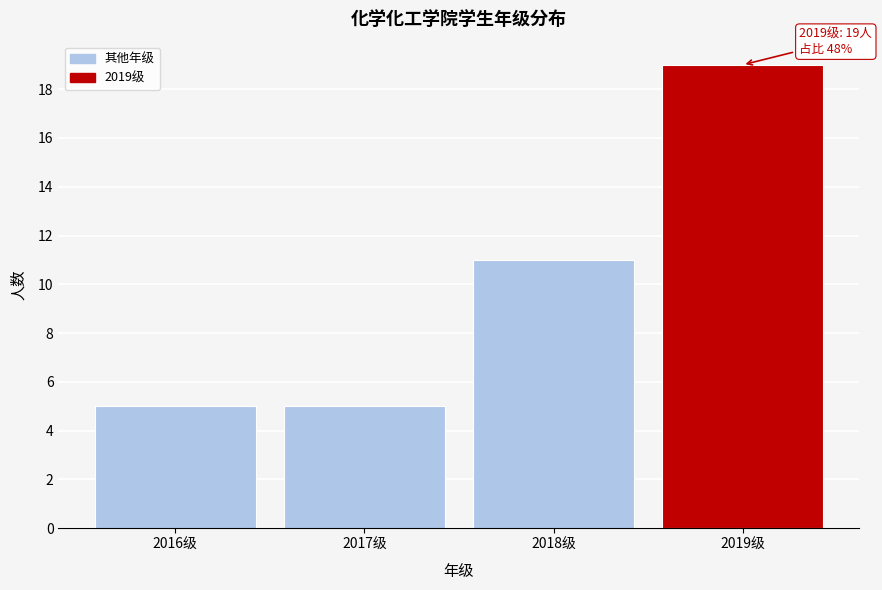

Reading left to right, list all the values displayed in this chart.

5	5	11	19